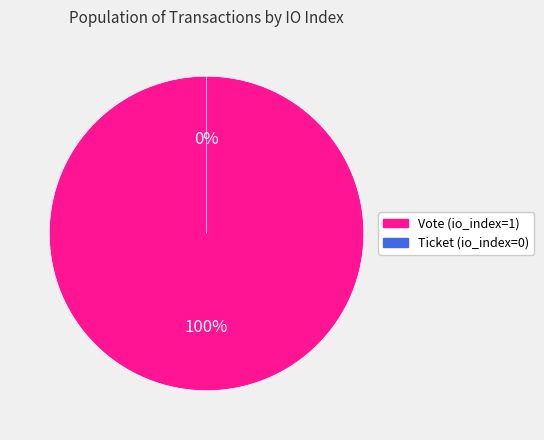

How many segments does this pie chart have?

2